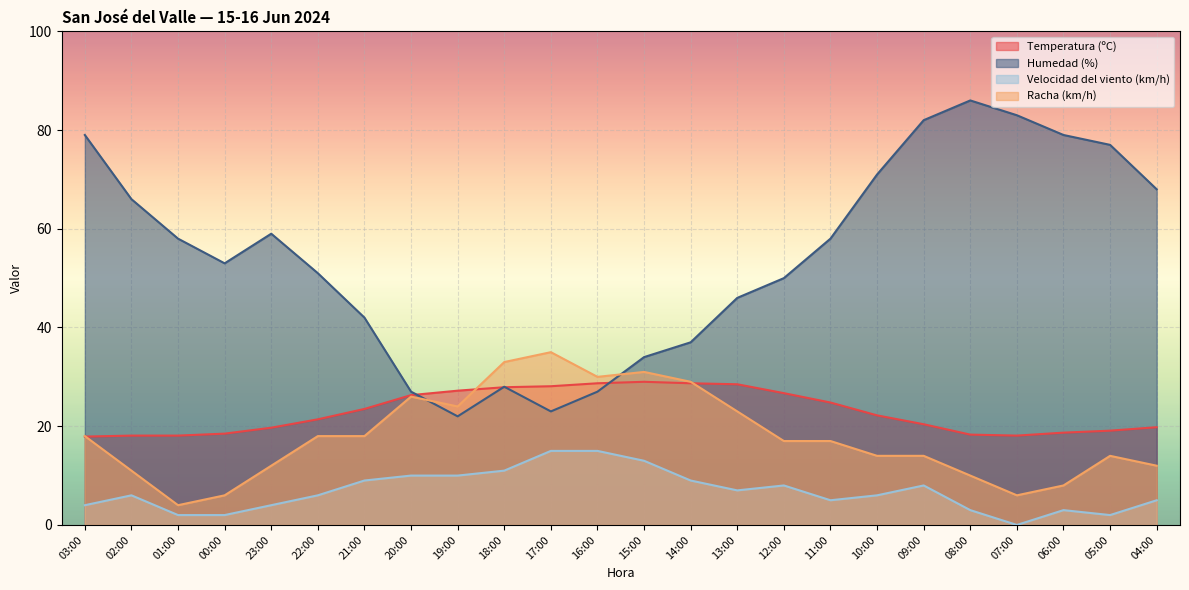

At which category does the chart reach its minimum across all series?

07:00